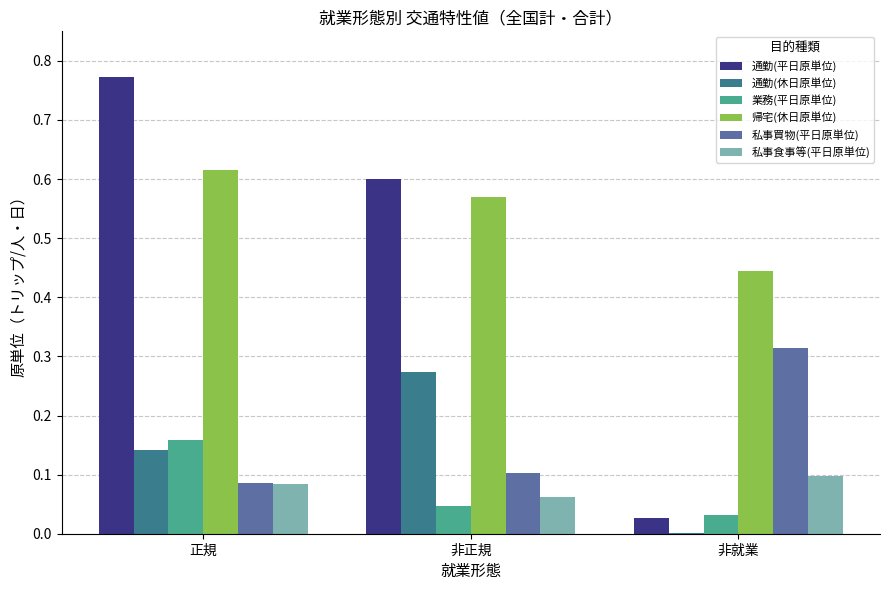

What is the sum of all 通勤(平日原単位) values?

1.4